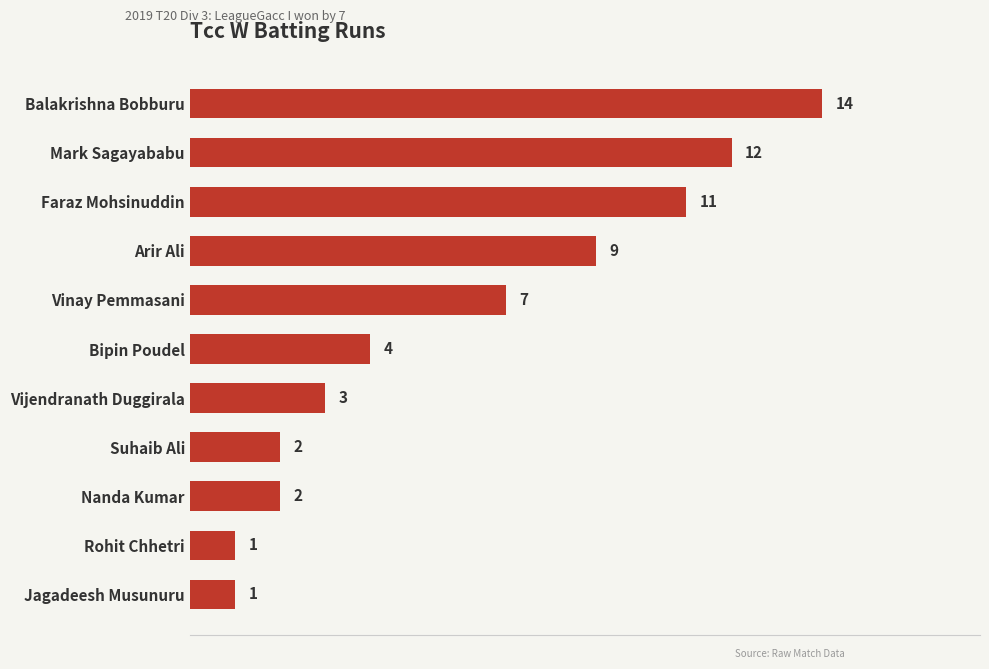

What is the difference between the maximum and minimum values?

13